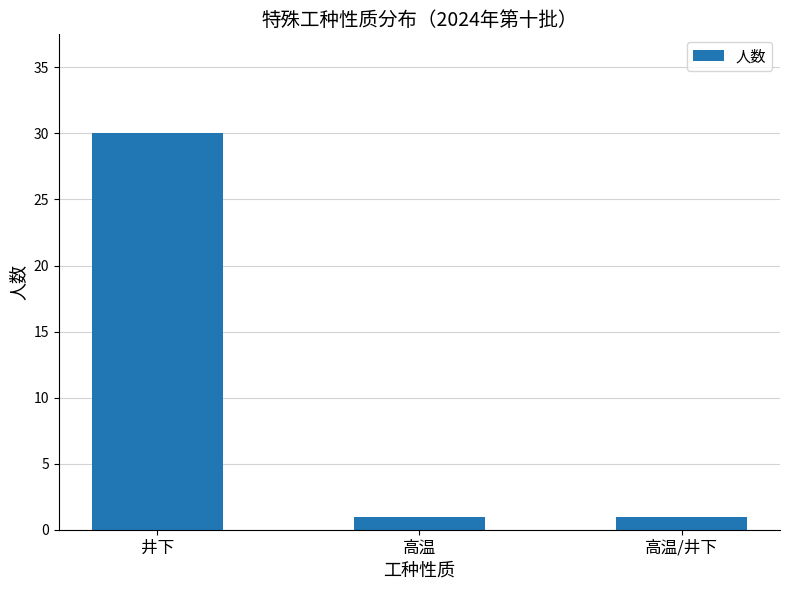

What is the label of the 3rd bar from the right?

井下